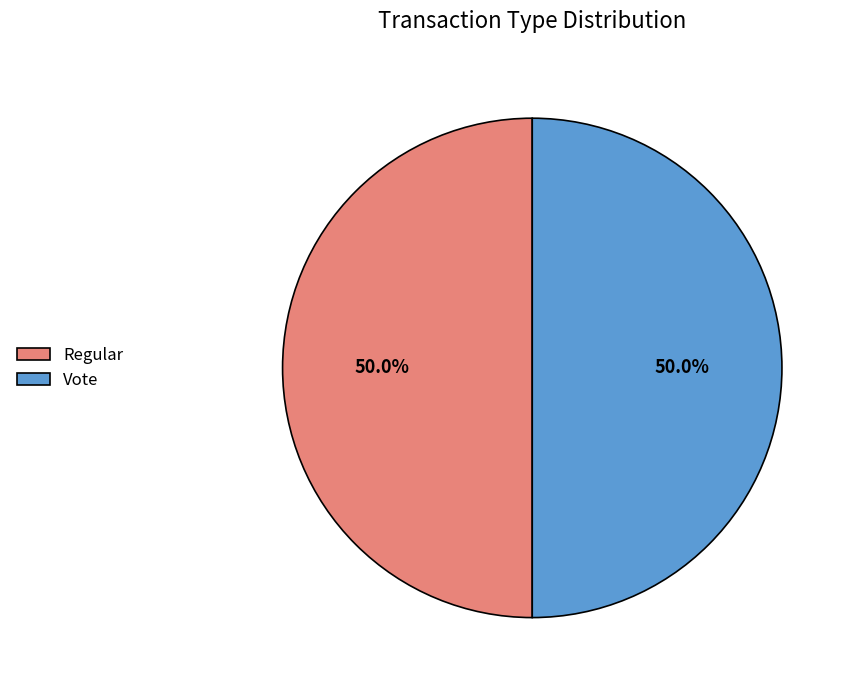

What is the total percentage of Regular and Vote?

100.0%